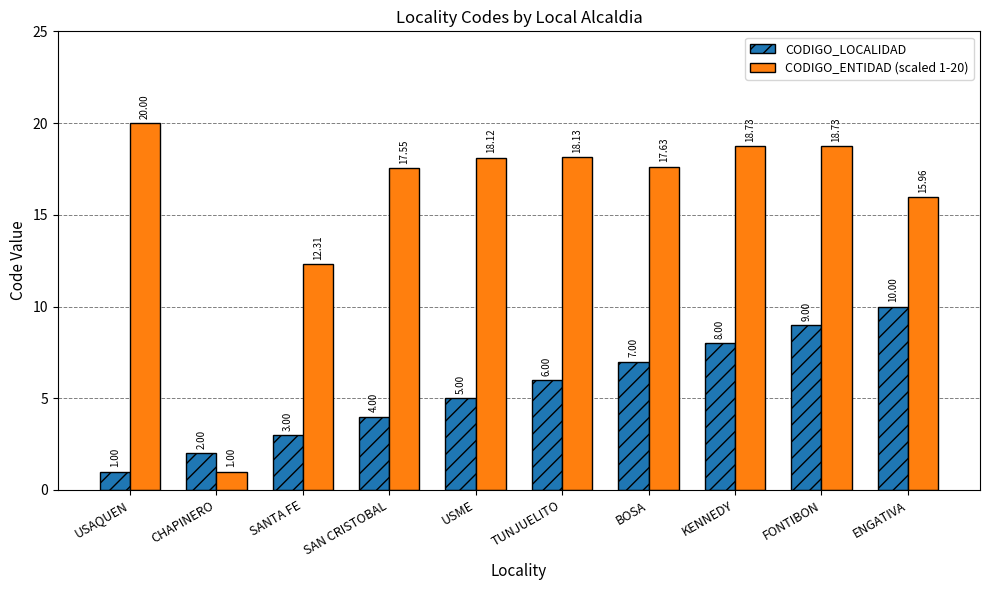

What is the difference between the CODIGO_ENTIDAD (scaled 1-20) values at KENNEDY and USME?

0.6